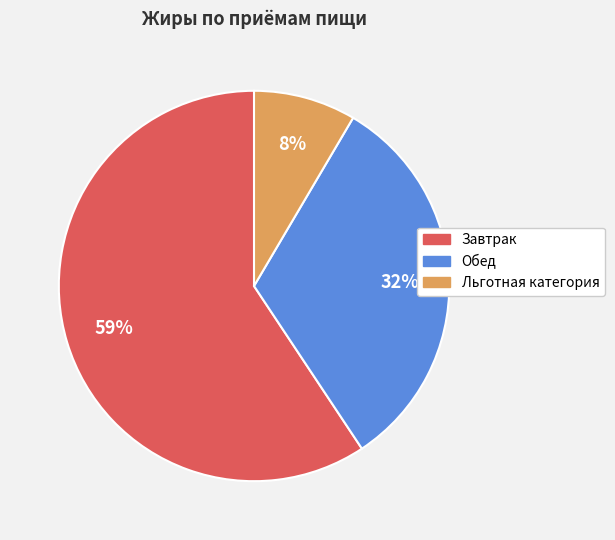

Which category has the biggest portion of the pie?

Завтрак